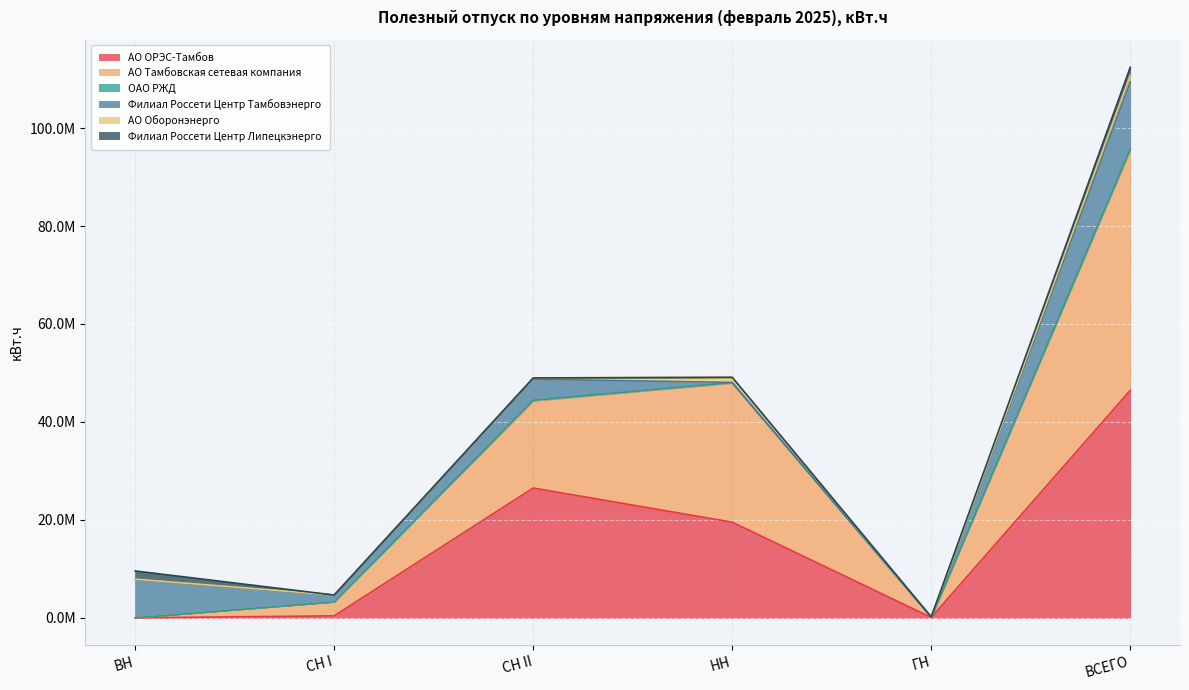

Between СН II and НН, which is larger?

СН II